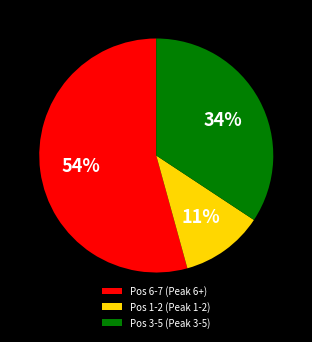

Count the number of slices in the pie.

3